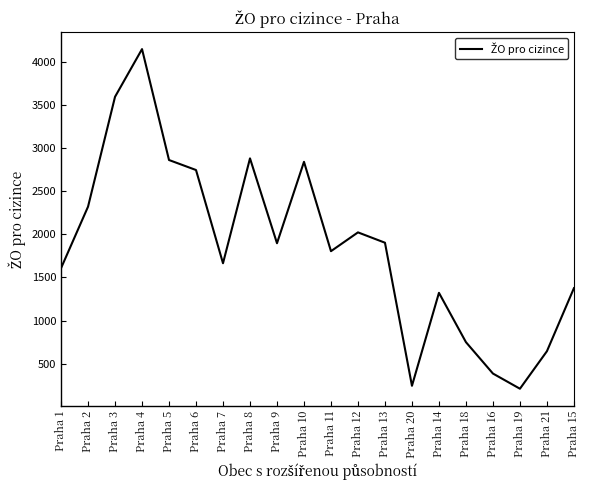

What is the difference between the maximum and minimum values?

3938